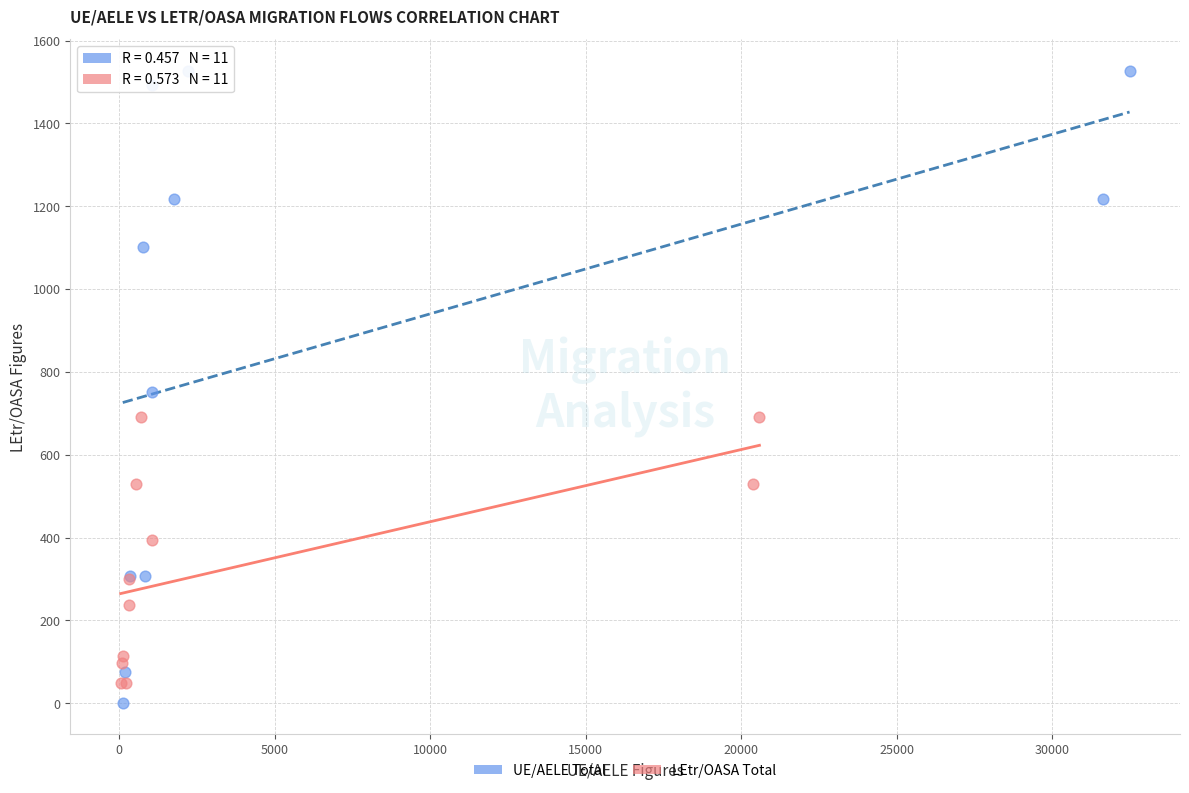

Which series contains the highest Y value?

UE/AELE Total